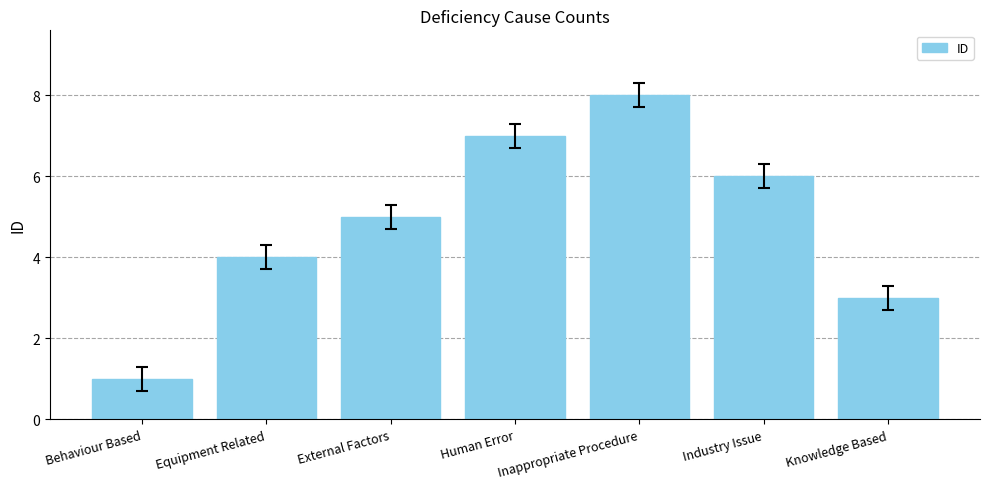

Read the value at Knowledge Based.

3